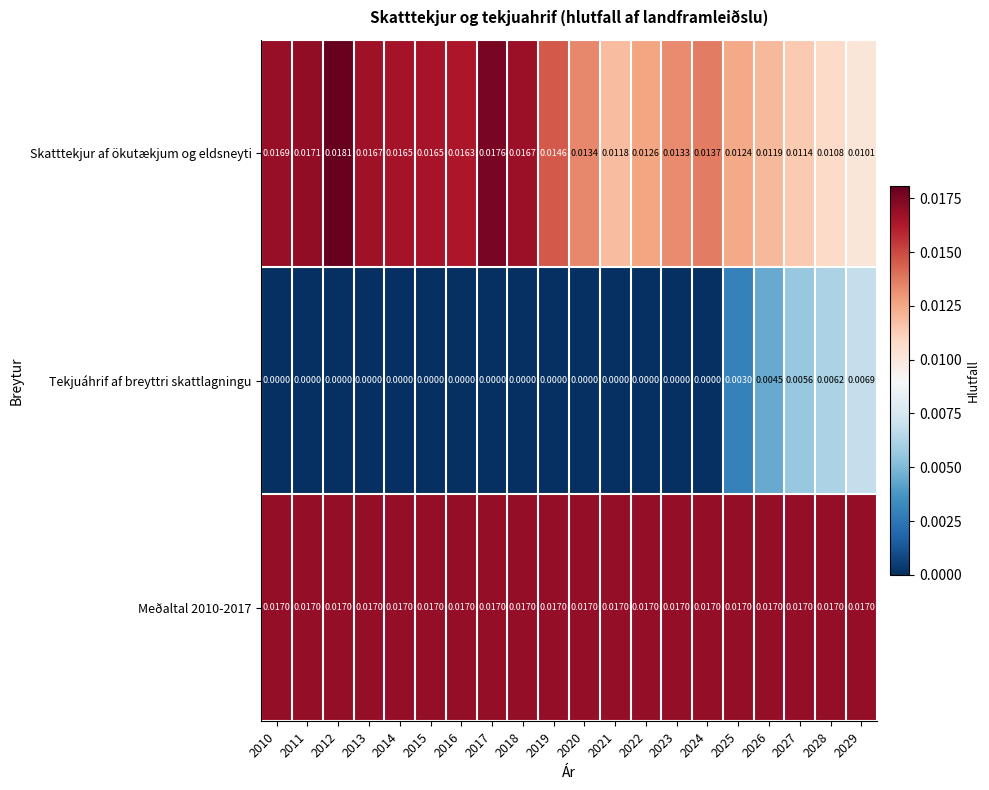

Which series changed the most between 2013 and 2020?

Skatttekjur af ökutækjum og eldsneyti